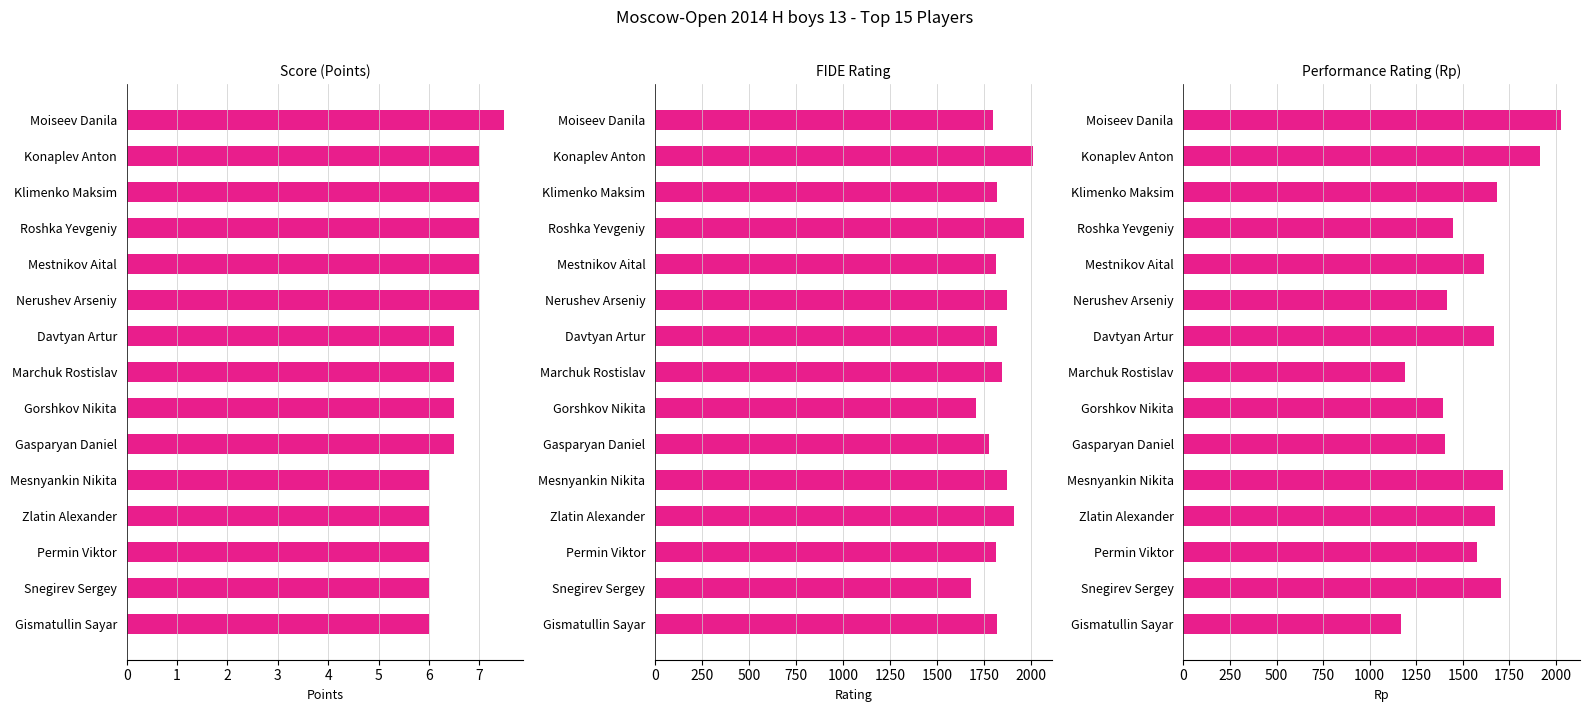

Which series has the largest total across all categories?

Rating